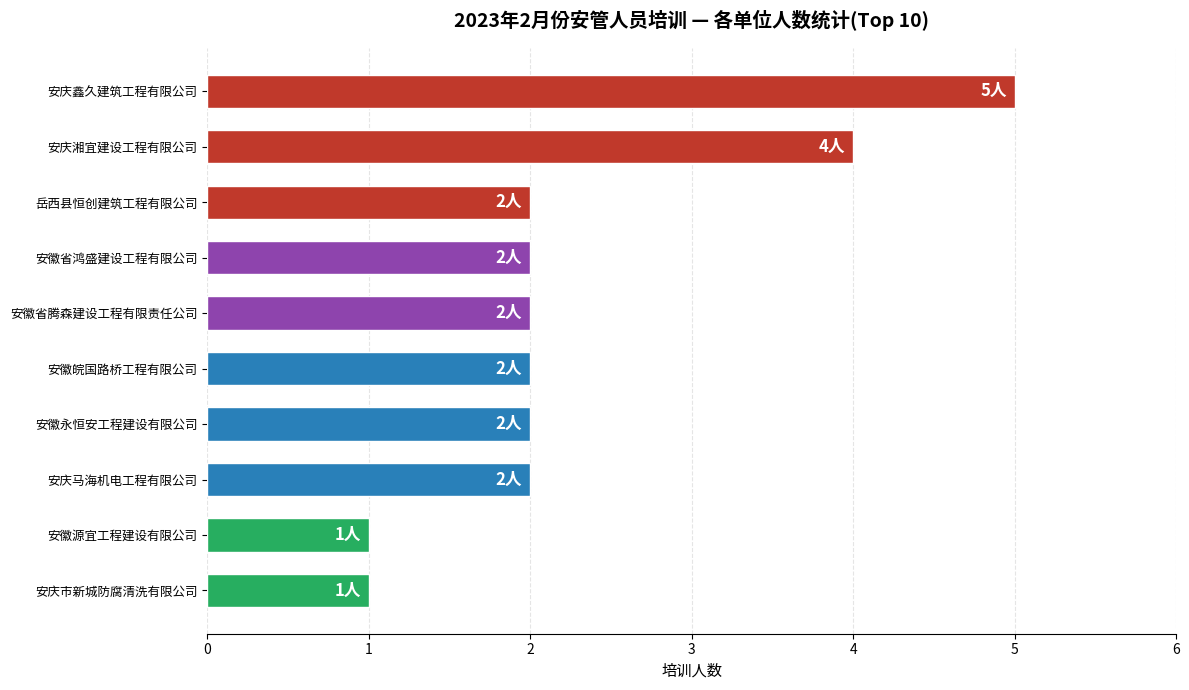

The value at 安庆马海机电工程有限公司 is 2. True or false?

True